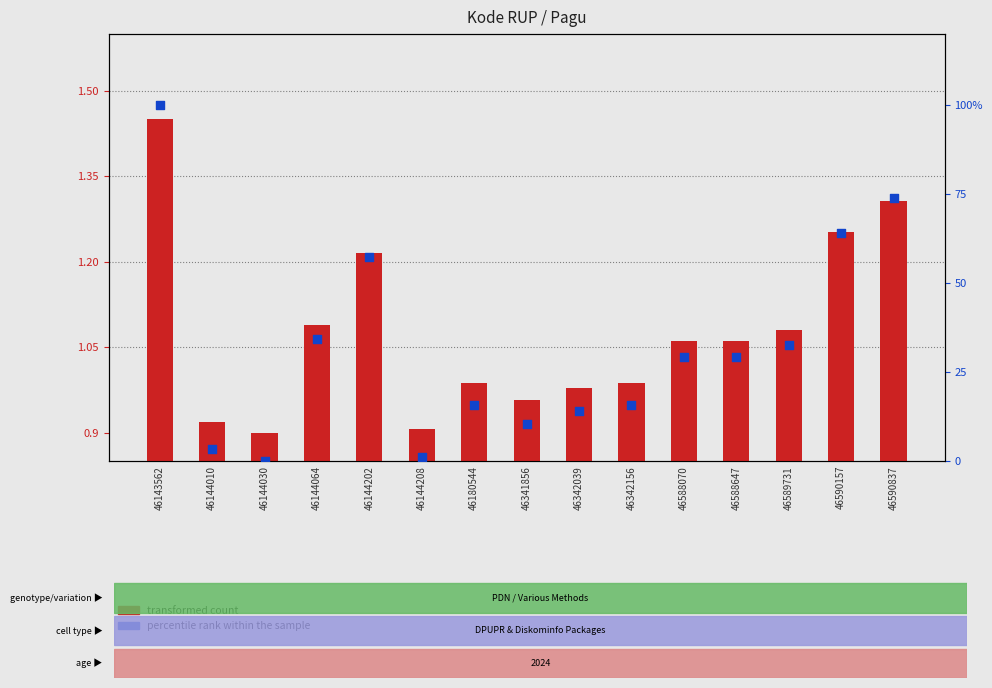

Which series has the widest spread of Y values?

percentile rank within the sample